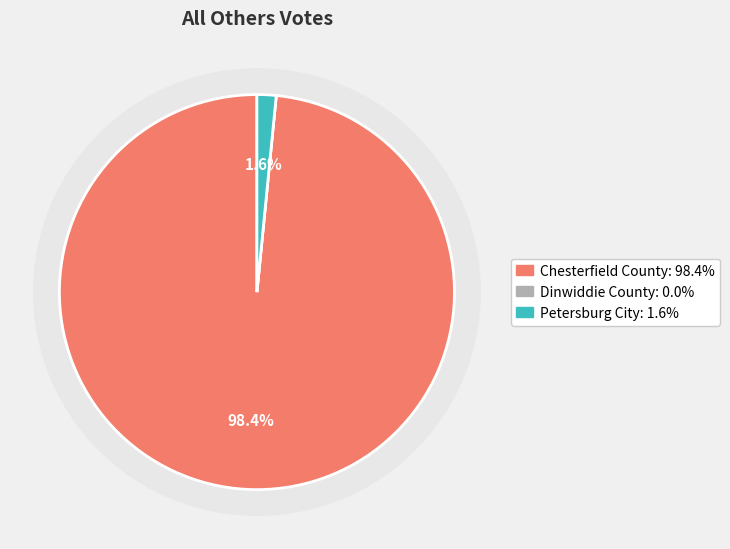

To the nearest percent, what portion does Petersburg City represent?

2%